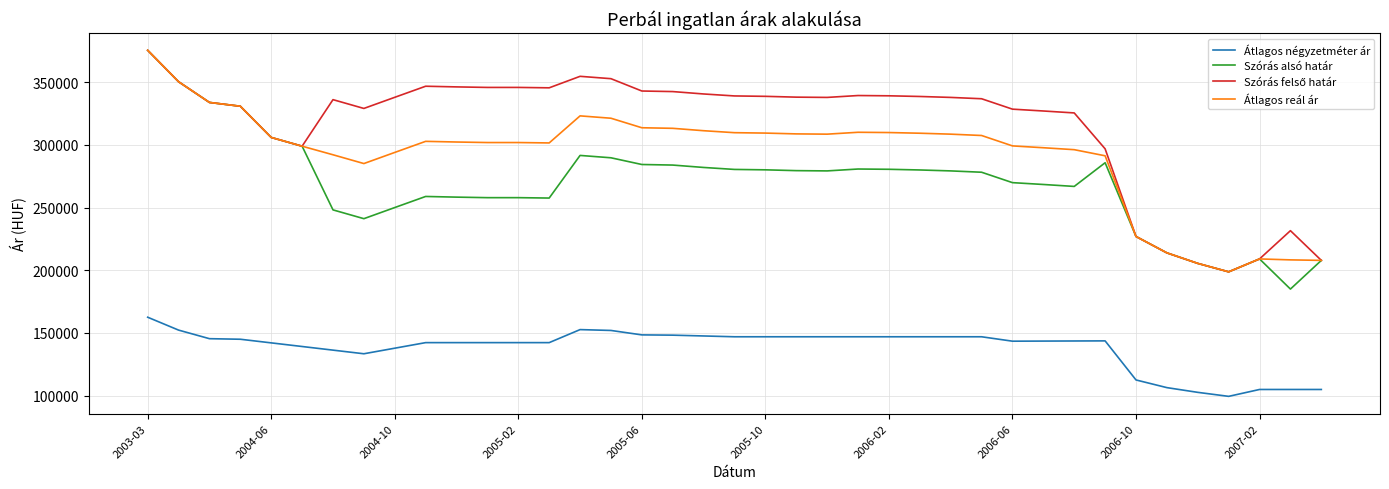

Which series has the largest range (max minus min)?

Szórás alsó határ